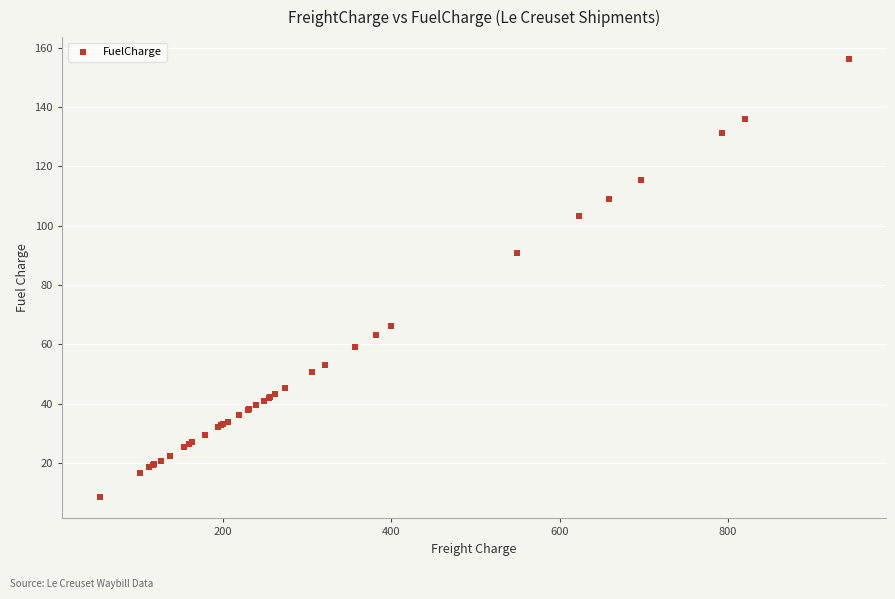

What Y value in the scatter plot is closest to 82?

90.9